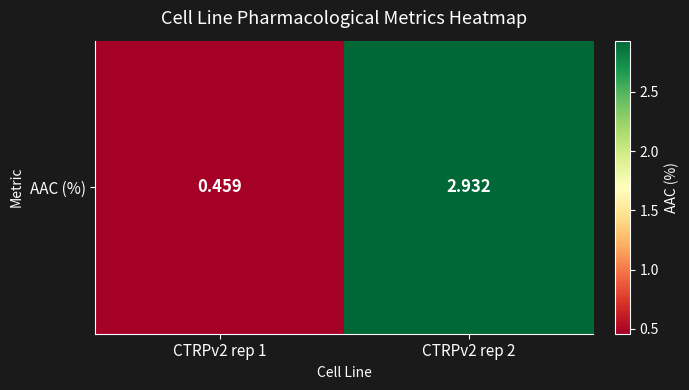

What is the difference between the maximum and minimum values?

2.5